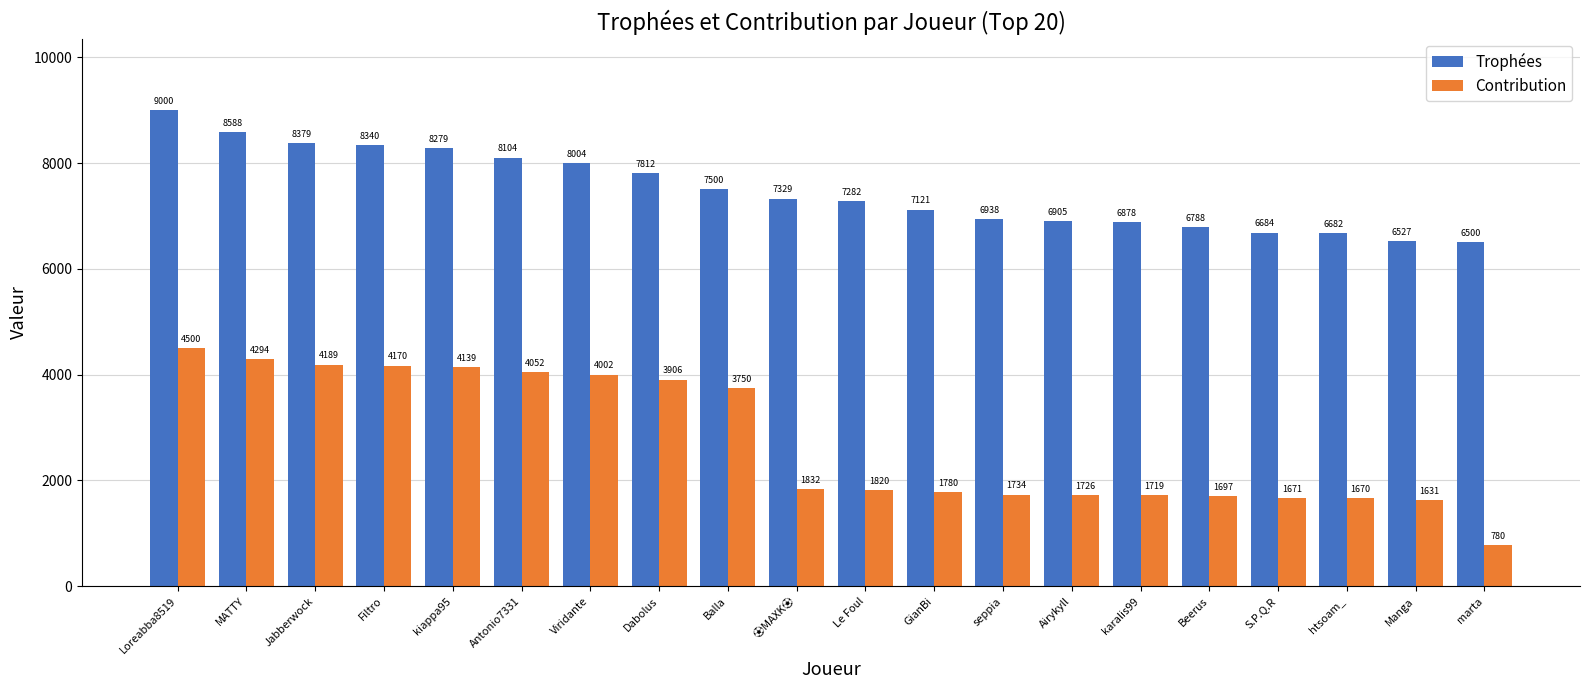

Is it true that Contribution equals 5183 at Balla?

False